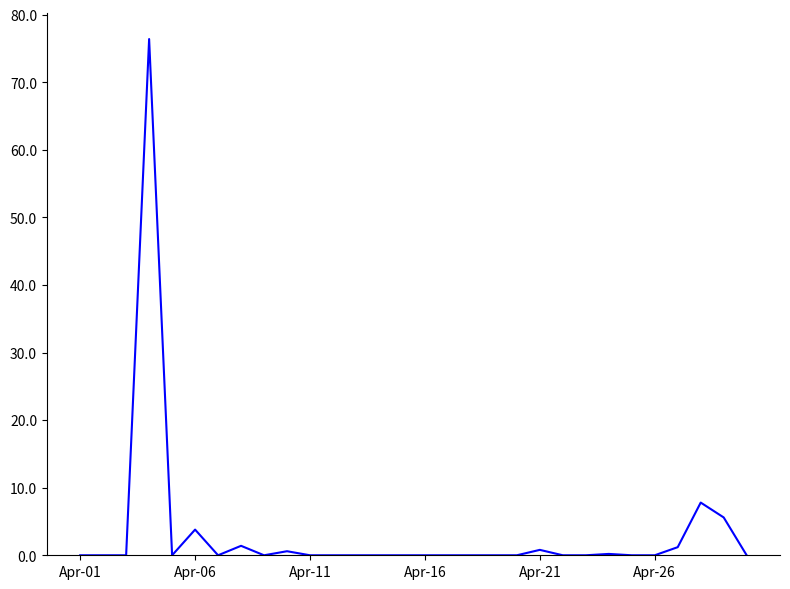

What is the maximum value shown in the chart?

76.4